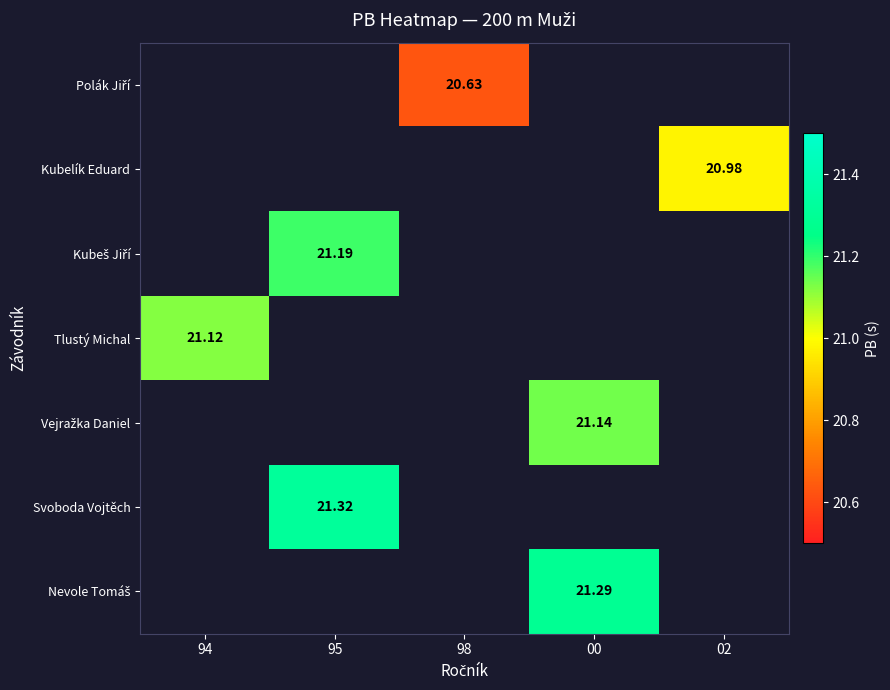

Which category has the highest value in the Tlustý Michal series?

94